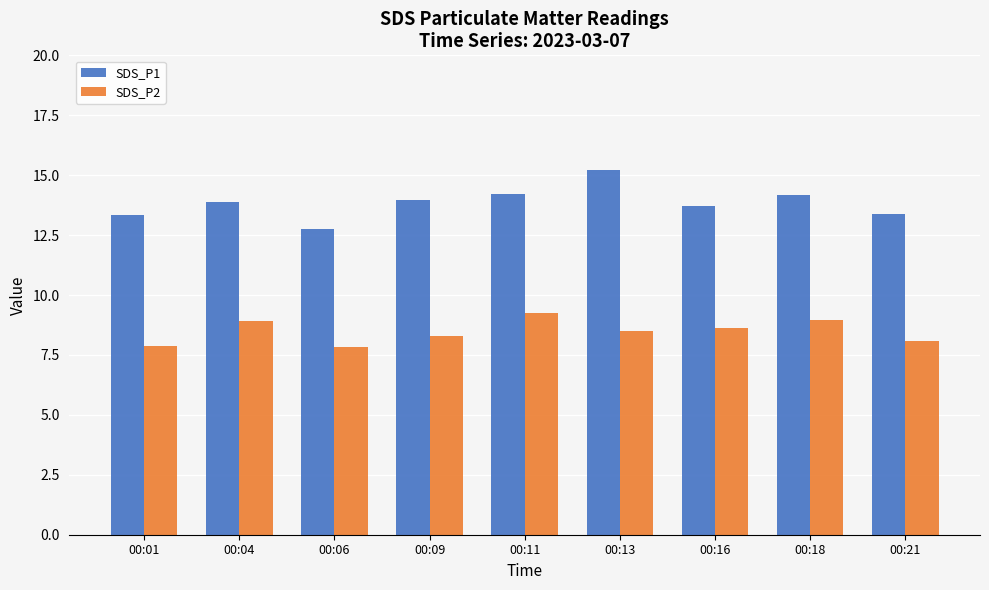

What is the greatest value displayed?

15.2